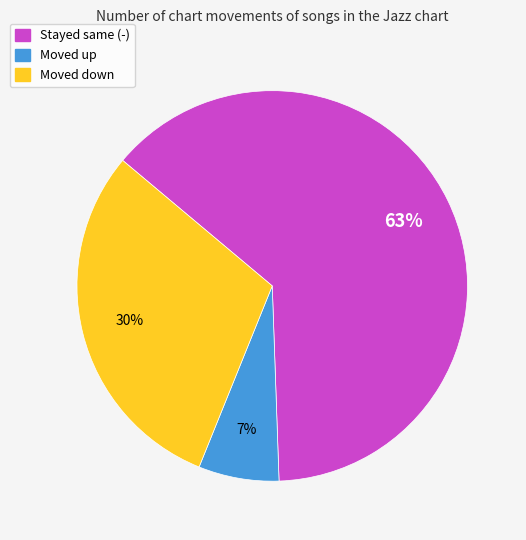

Is there a majority slice in this chart?

Yes